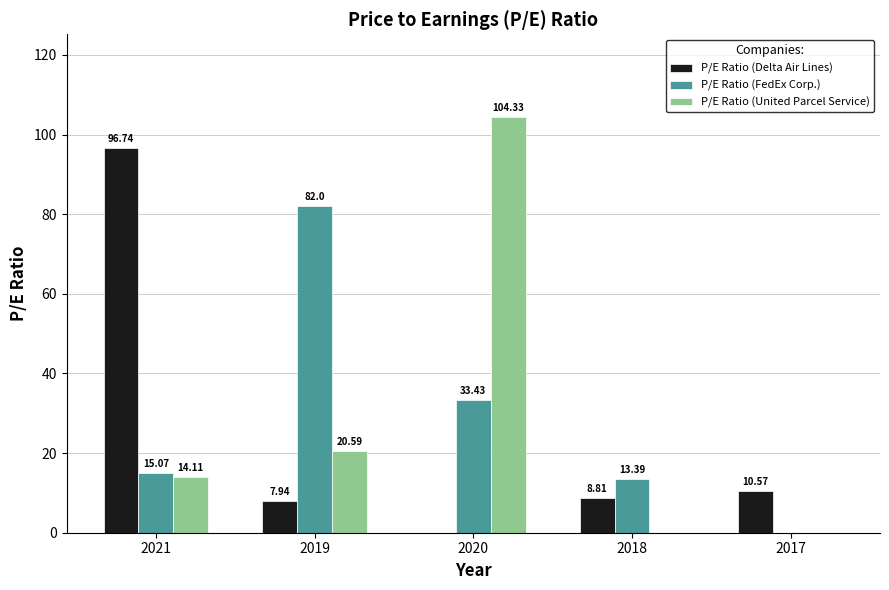

What is the total value across all series at 2017?

10.6